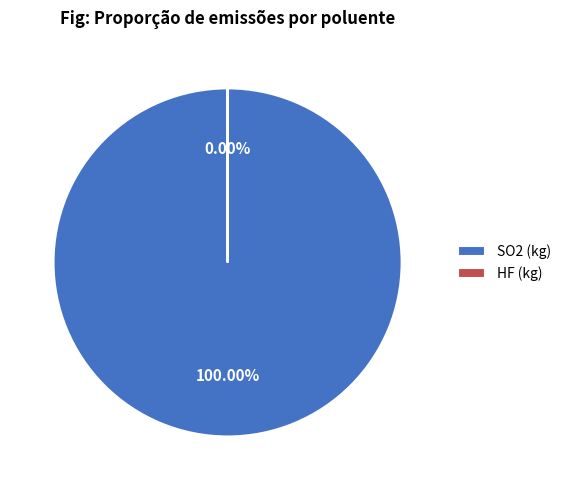

To the nearest percent, what percentage of the pie is SO2?

100%